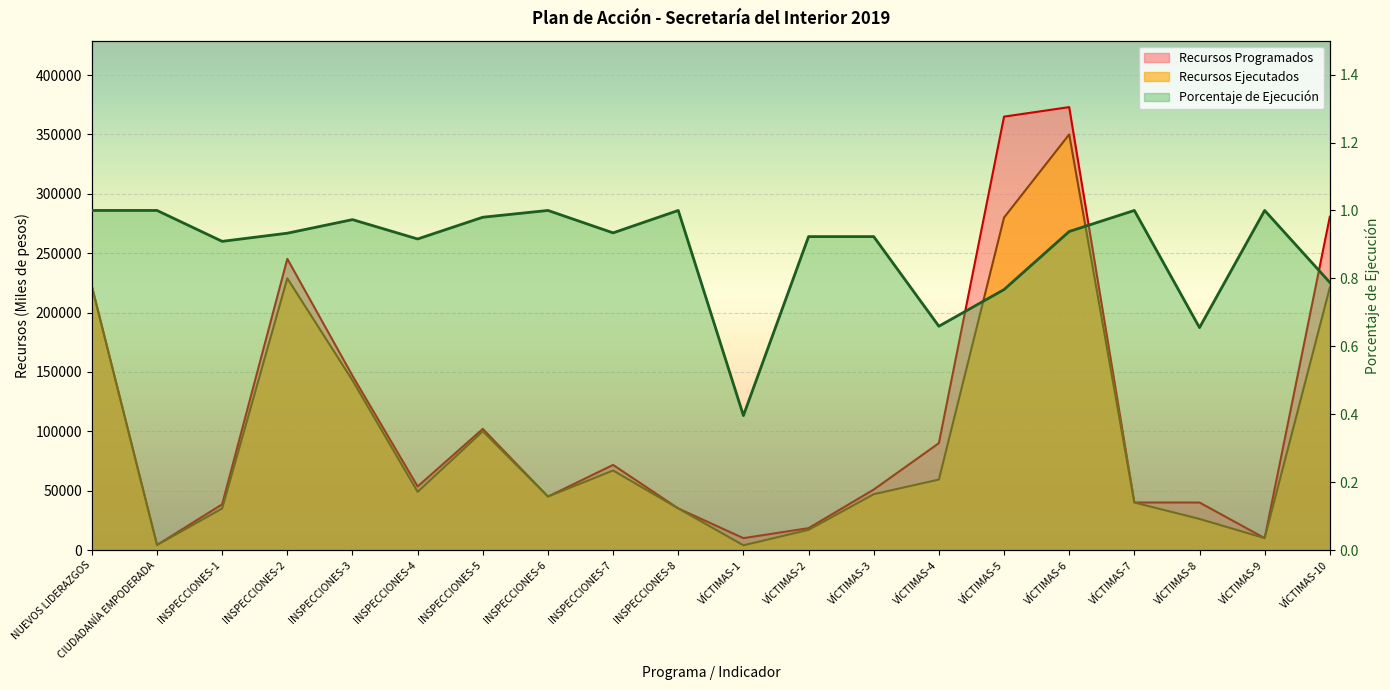

What position from the left is VÍCTIMAS-6?

16